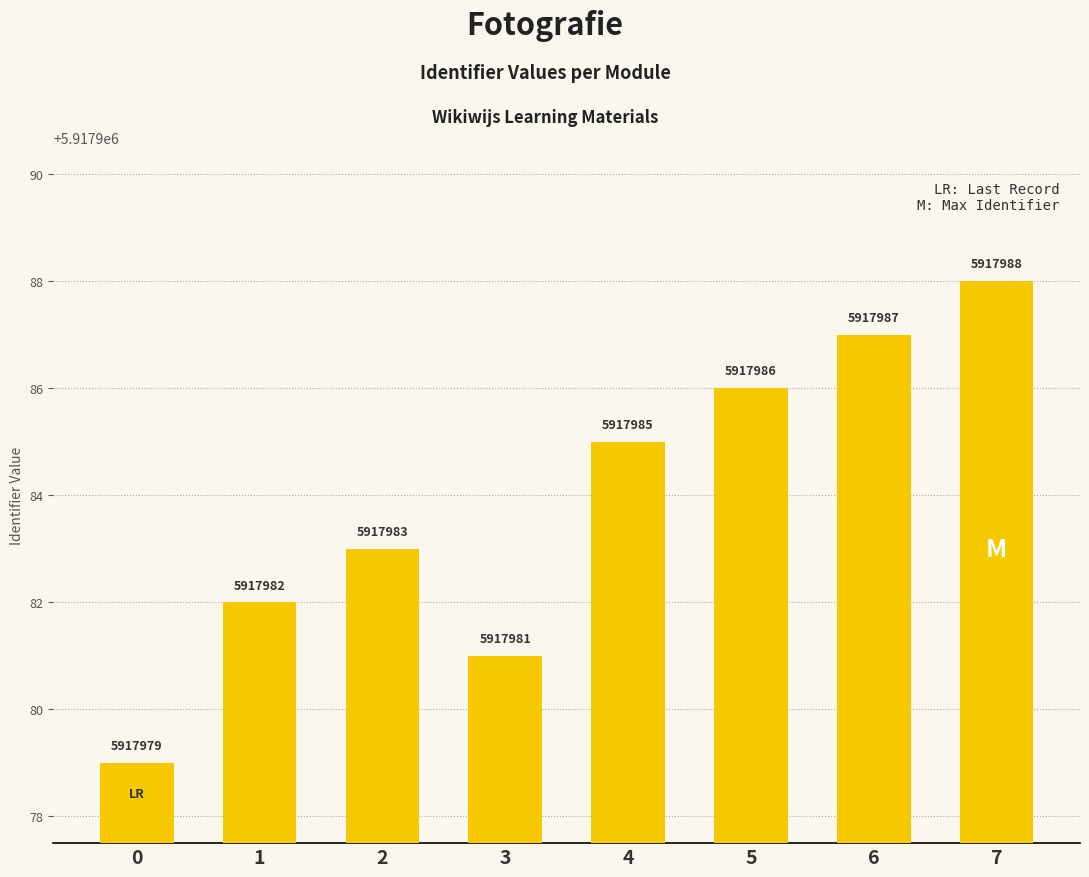

What is the change in value from 0 to 3?

+2